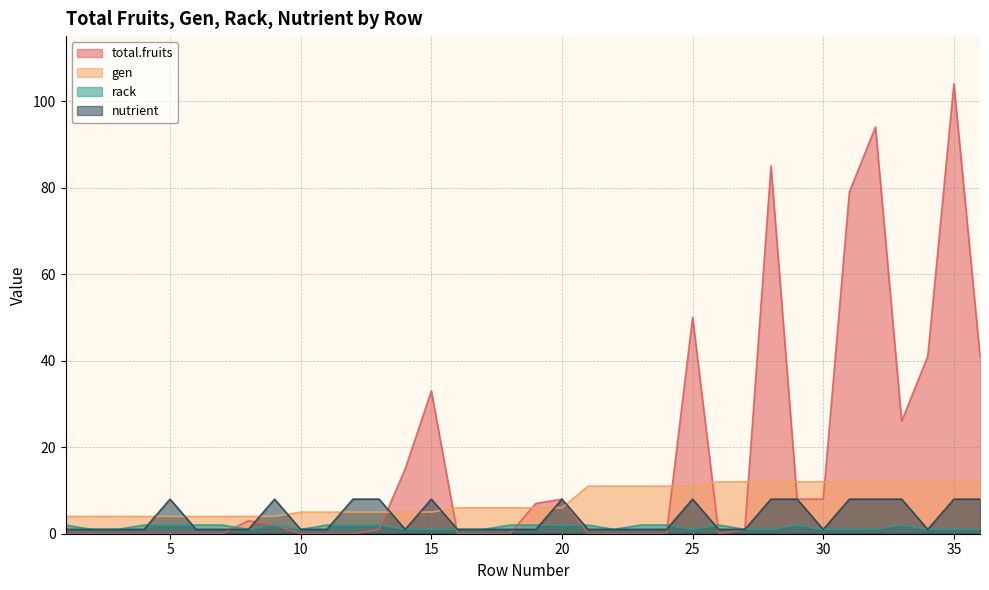

Does the chart have visible grid lines?

Yes